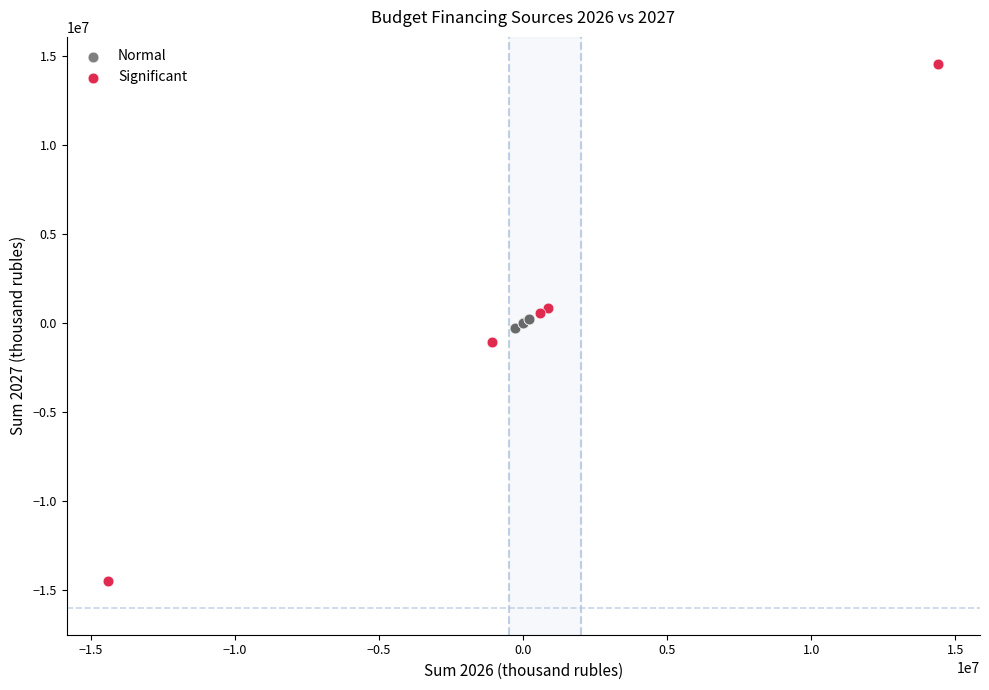

Which series contains the lowest Y value?

Significant